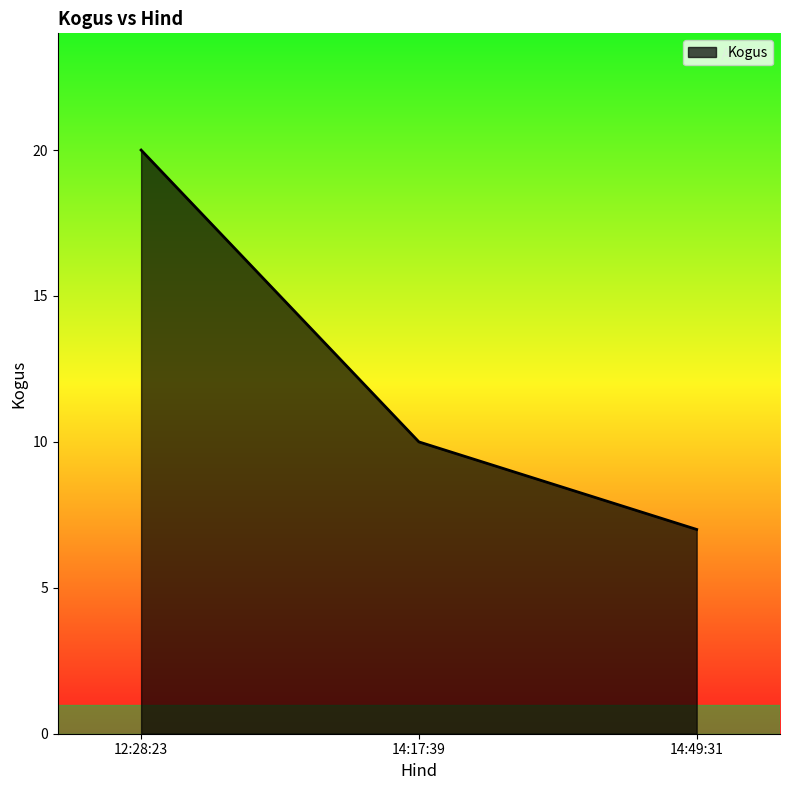

List the labels in order of value, smallest first.

14:49:31, 14:17:39, 12:28:23